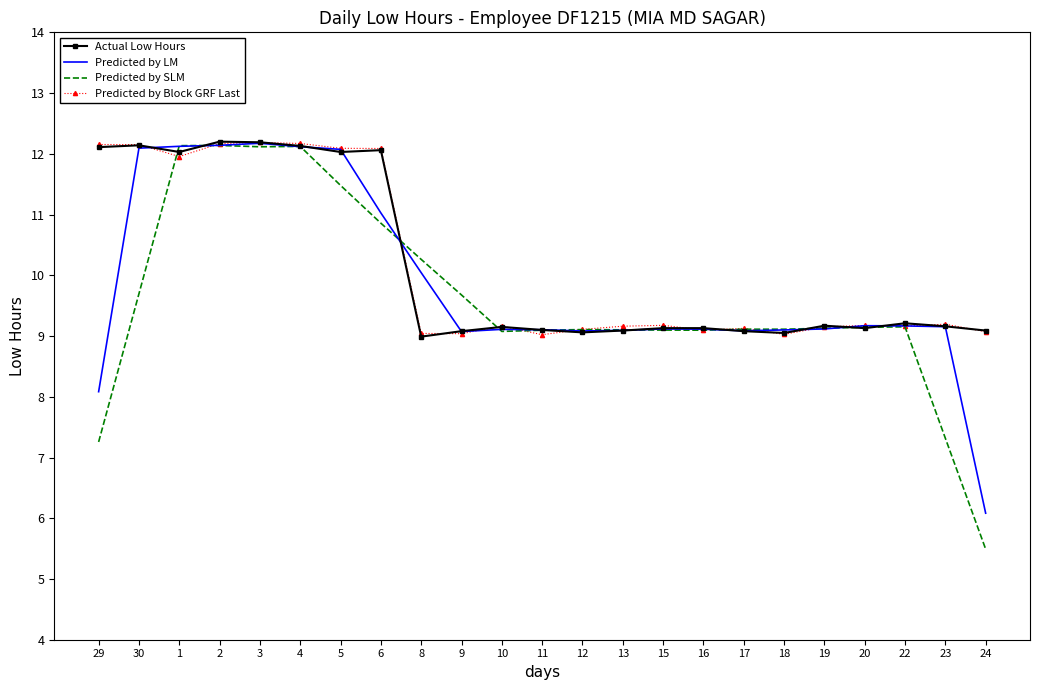

What is the total value across all series at 16?

36.4